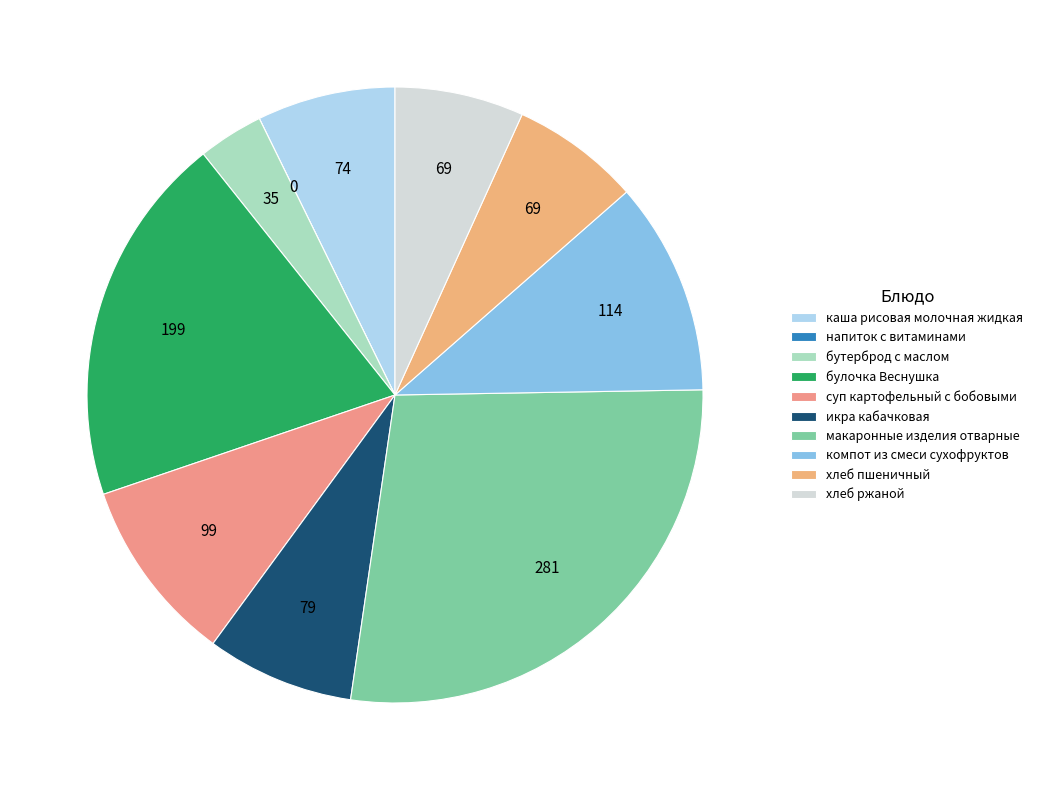

To the nearest percent, what is the difference between the largest and smallest slice percentages?

28%